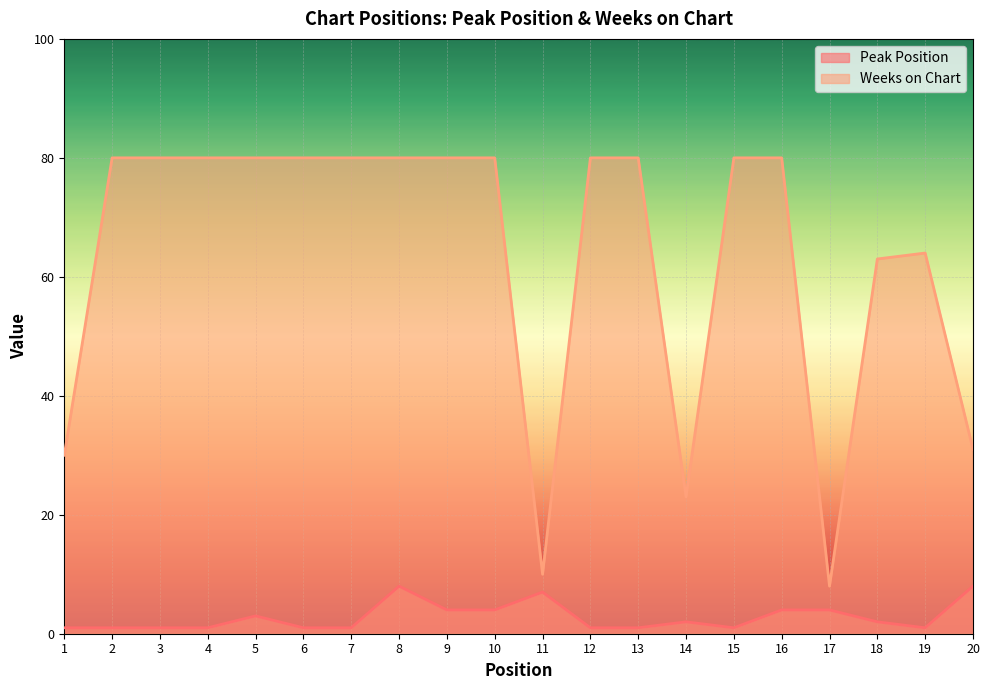

What is the minimum value for Weeks on Chart?

8